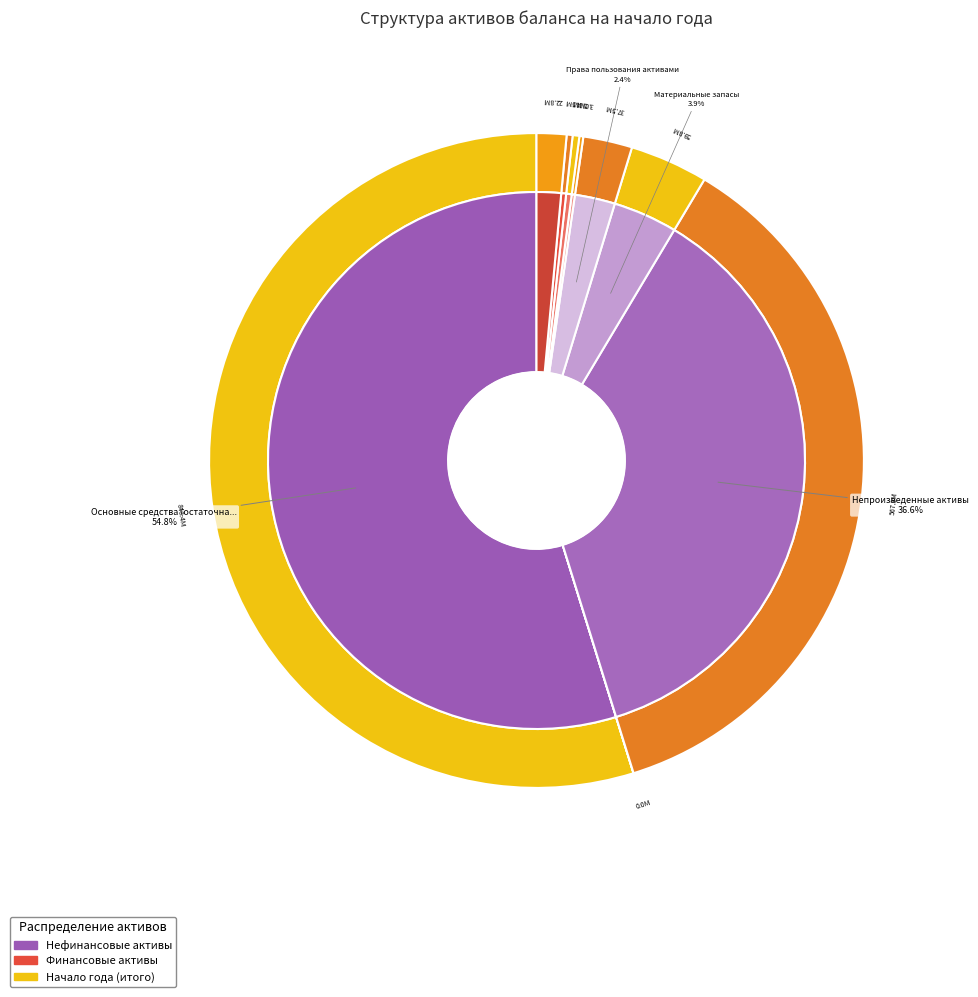

Rank the categories by value from lowest to highest.

Нематериальные активы (остаточная стоимость), Вложения в нефинансовые активы, Денежные средства учреждения, Расходы будущих периодов, Дебиторская задолженность по доходам, Права пользования активами, Материальные запасы, Непроизведенные активы, Основные средства (остаточная стоимость)